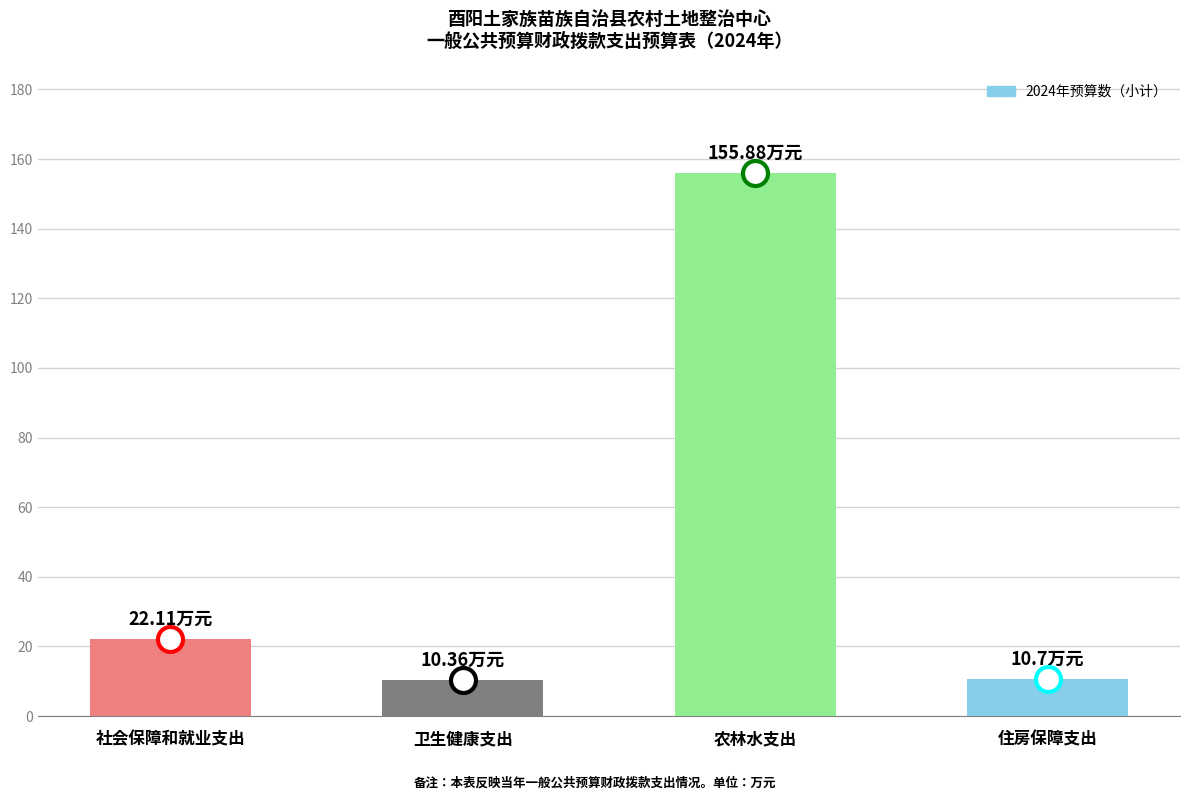

What is the approximate value at 卫生健康支出?

10.4